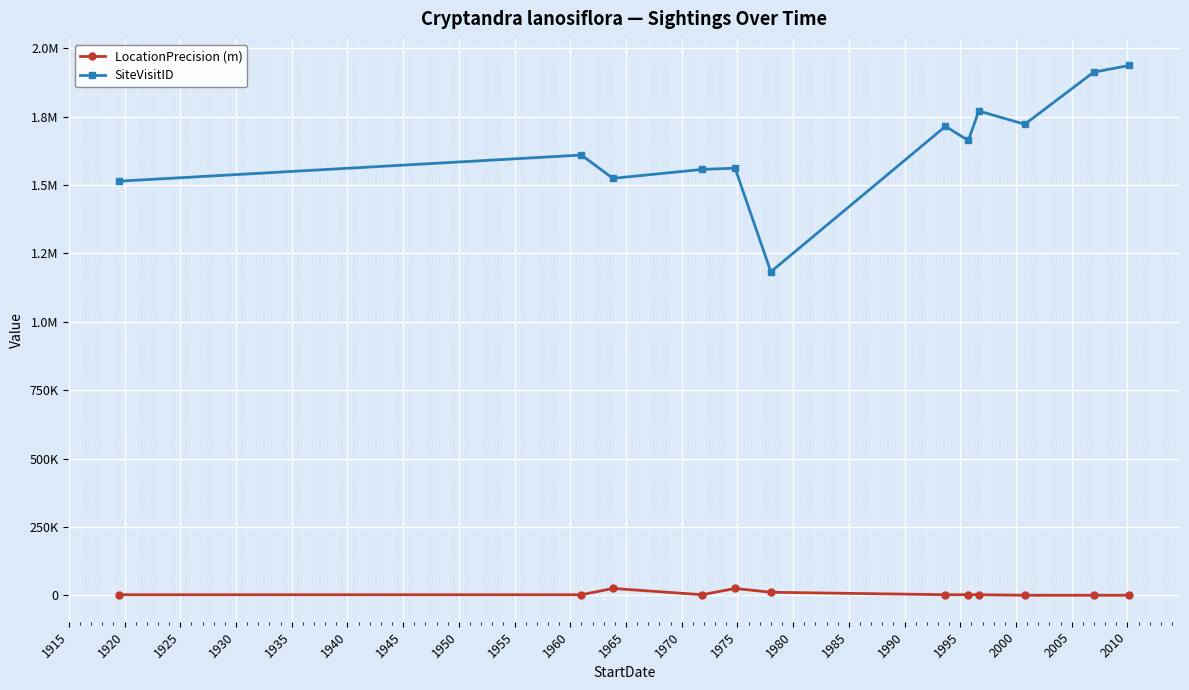

True or false: LocationPrecision (m) has more than 2 interior local peaks.

False